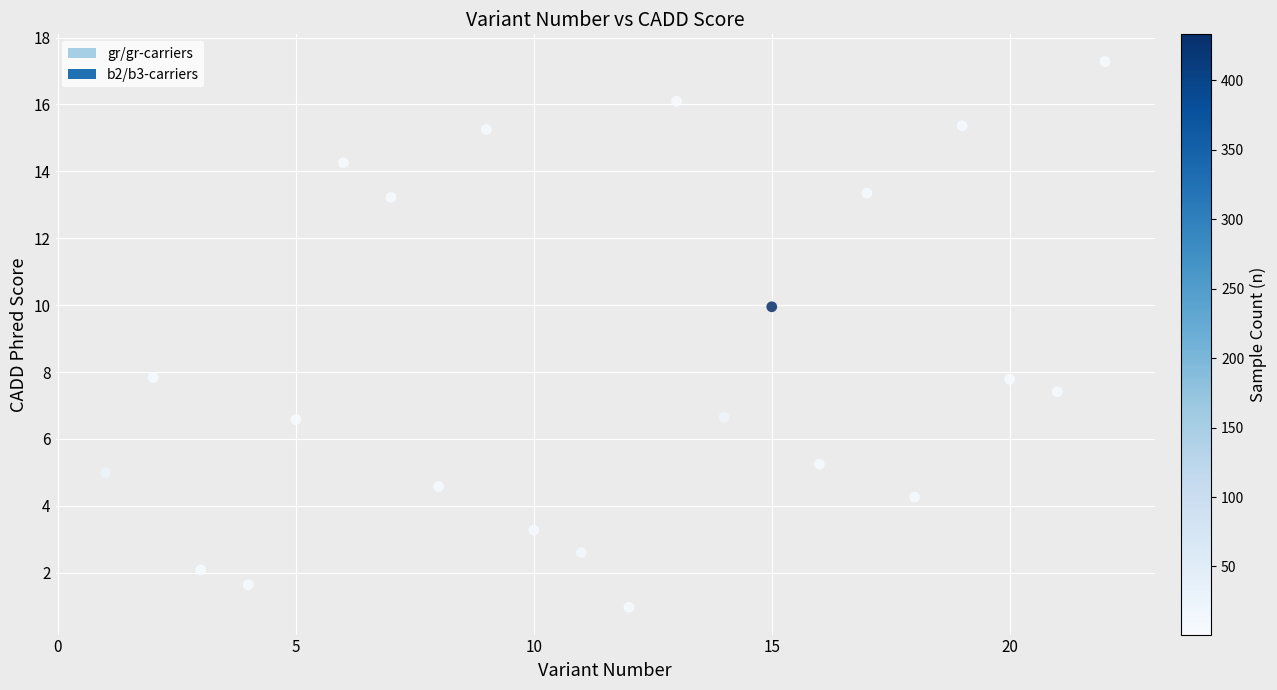

What is the range of Y values (max minus min)?

16.3